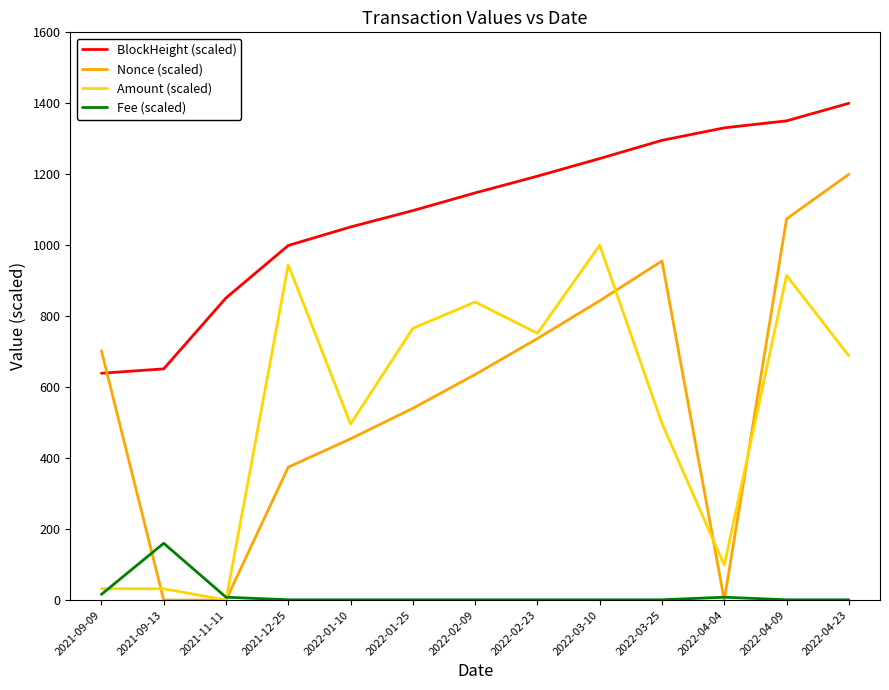

Which series has the widest spread of values?

Nonce (scaled)